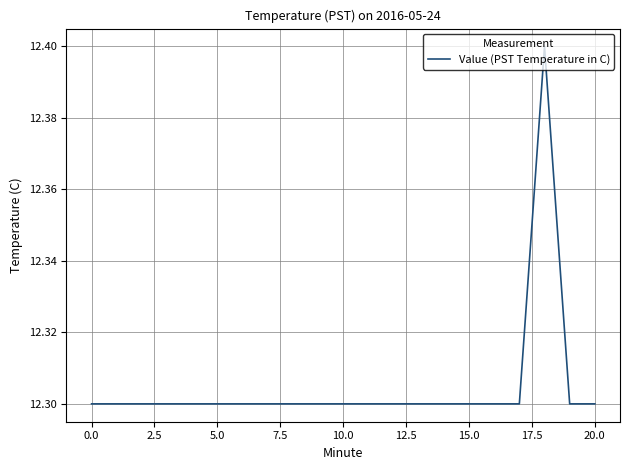

What is the minimum value shown in the chart?

12.3